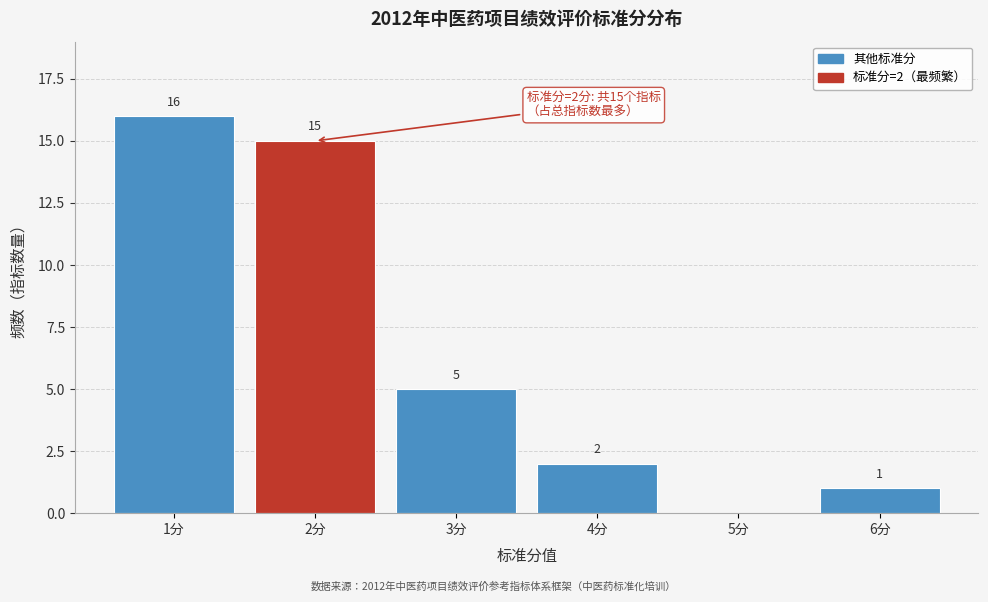

Reading right to left, what are all the values shown in this chart?

6分=1	5分=0	4分=2	3分=5	2分=15	1分=16